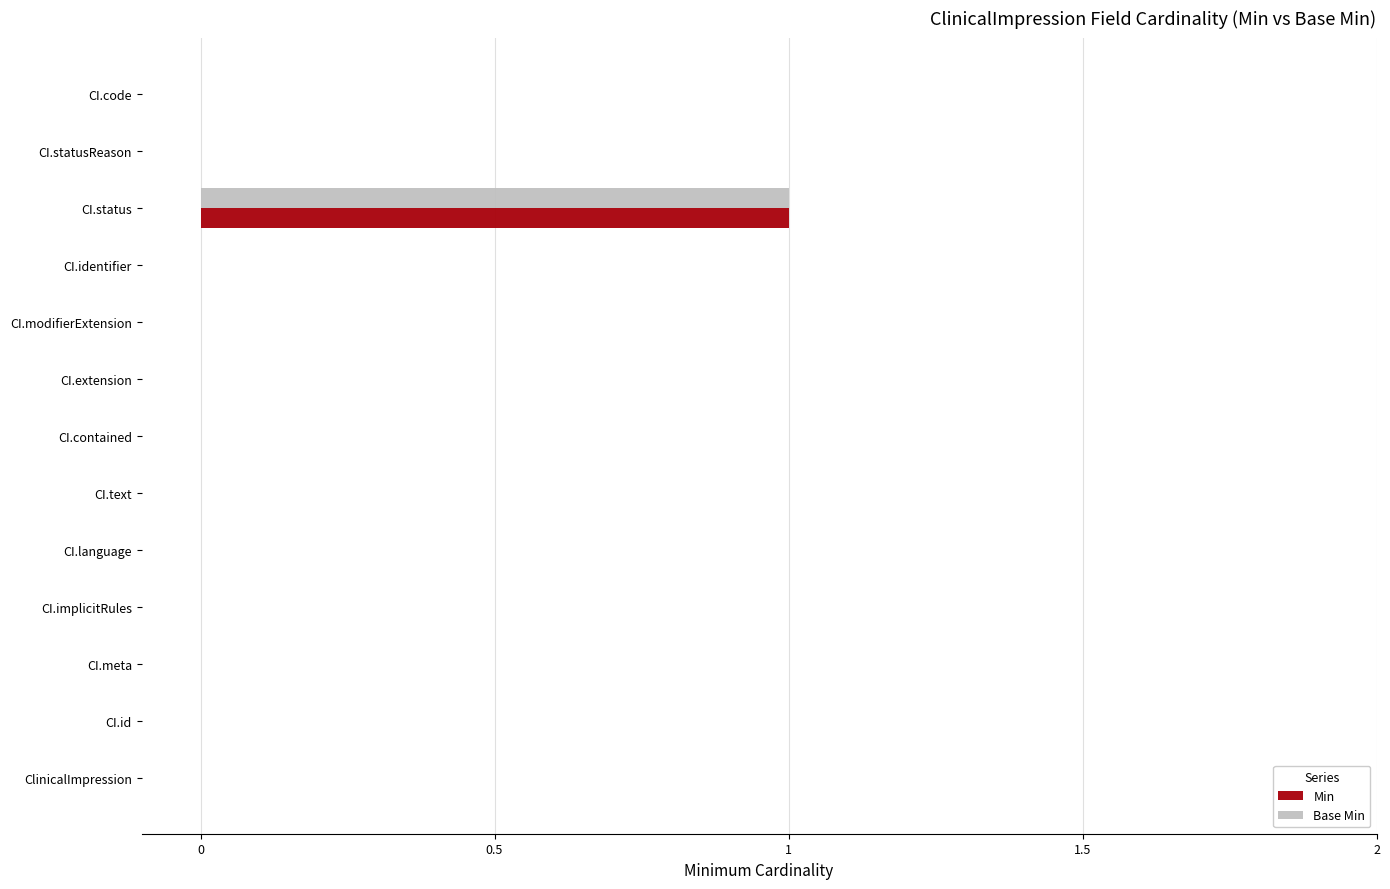

The value of Min at CI.meta is 0. True or false?

True